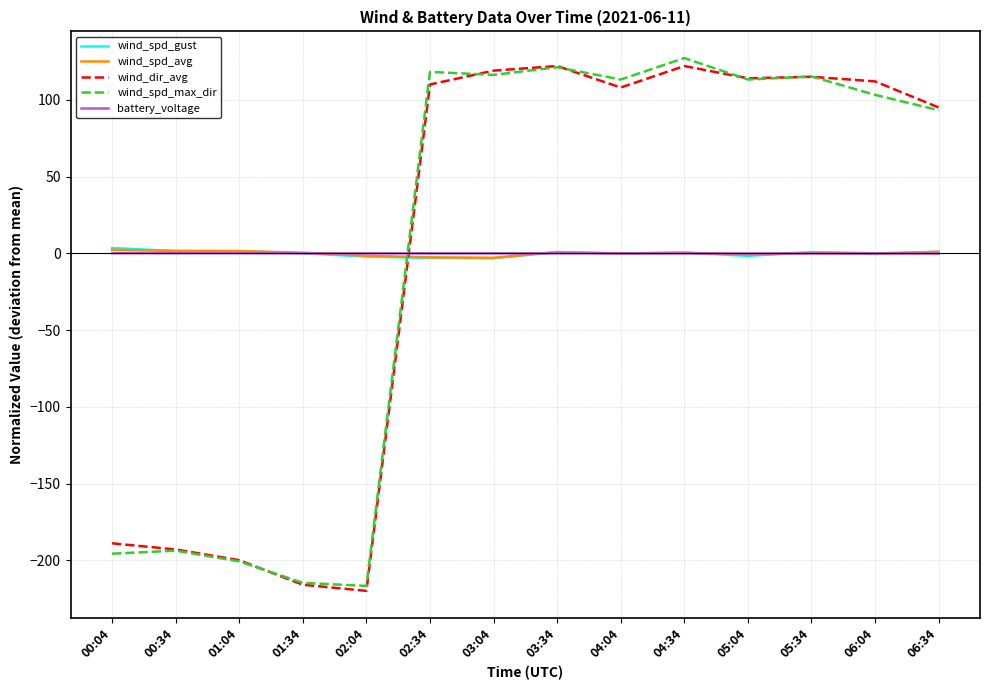

What is the minimum value shown in the chart?

-219.9